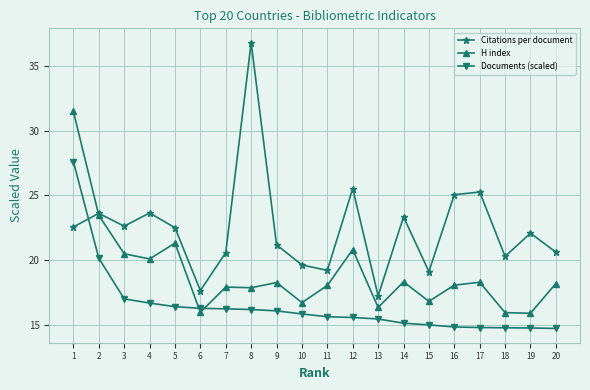

At which category is the sum across all series the highest?

1